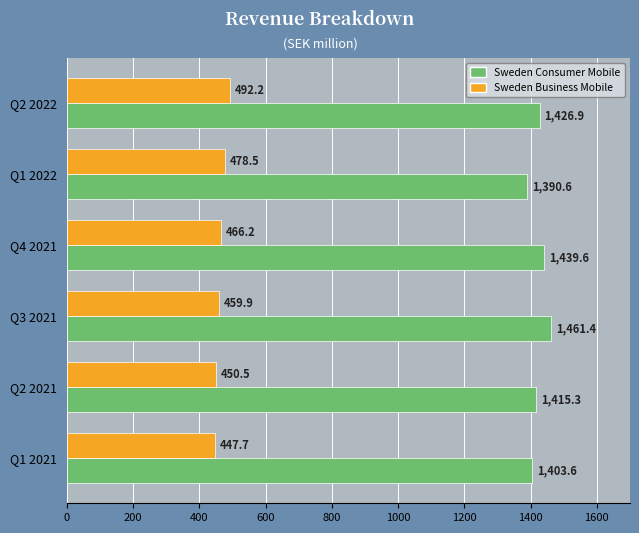

At which category is the sum across all series the highest?

Q3 2021